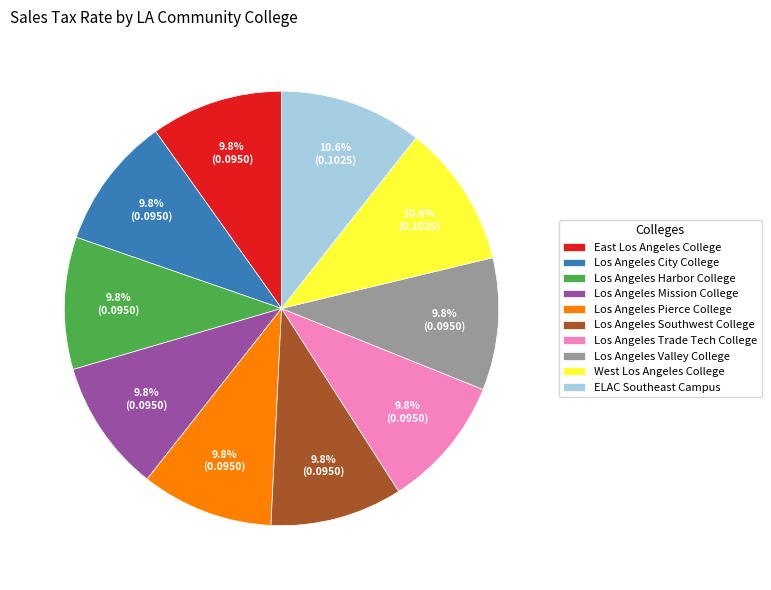

Between West Los Angeles College and East Los Angeles College, which is larger?

West Los Angeles College